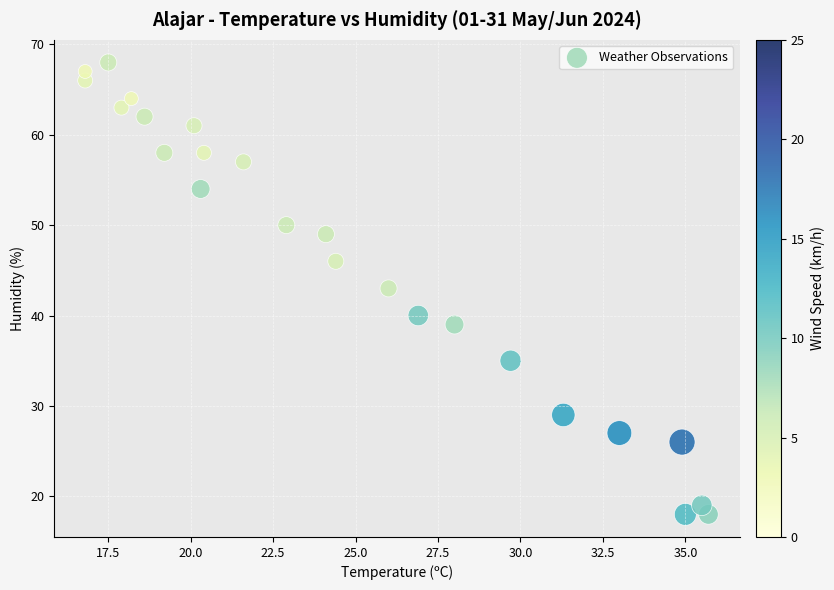

What is the range of Y values (max minus min)?

50